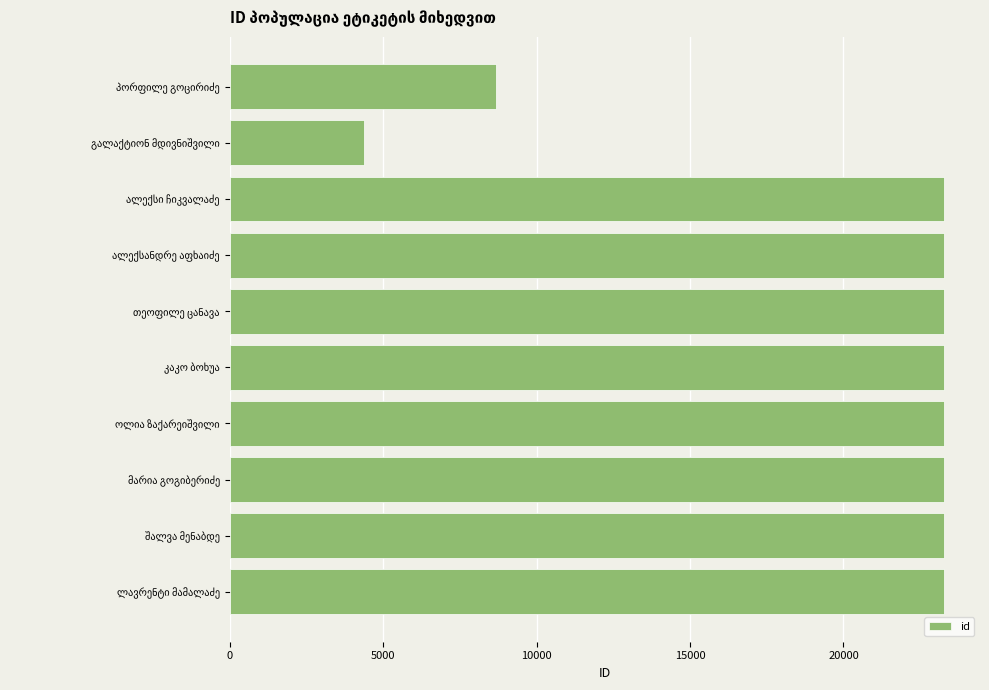

What is the difference between the maximum and minimum values?

18889